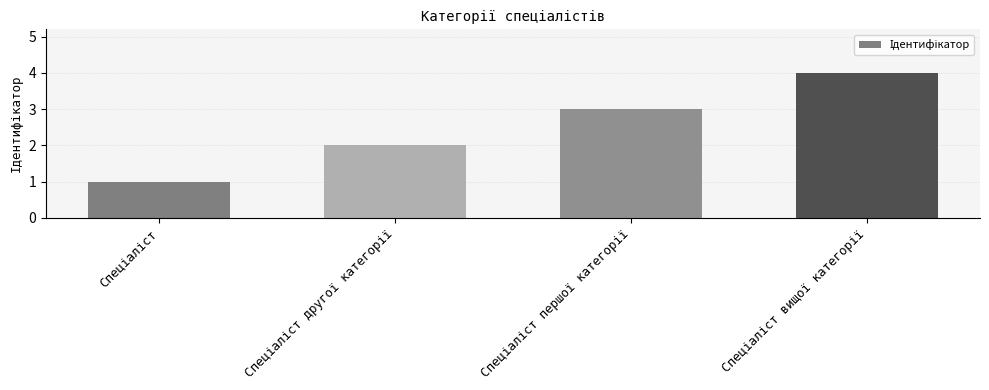

What is the greatest value displayed?

4